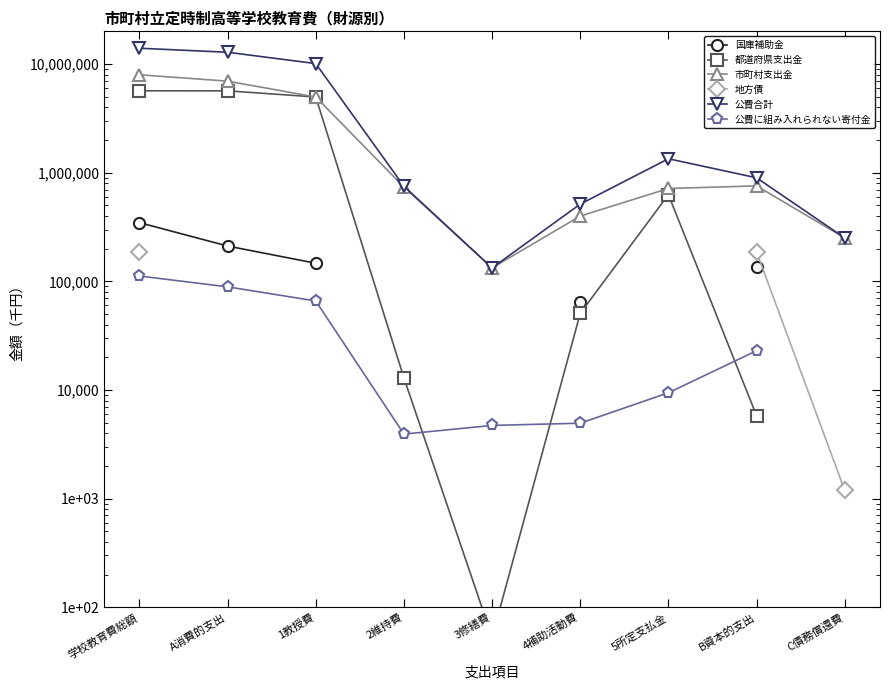

Is it true that 国庫補助金 equals 29509.9 at 4補助活動費?

False